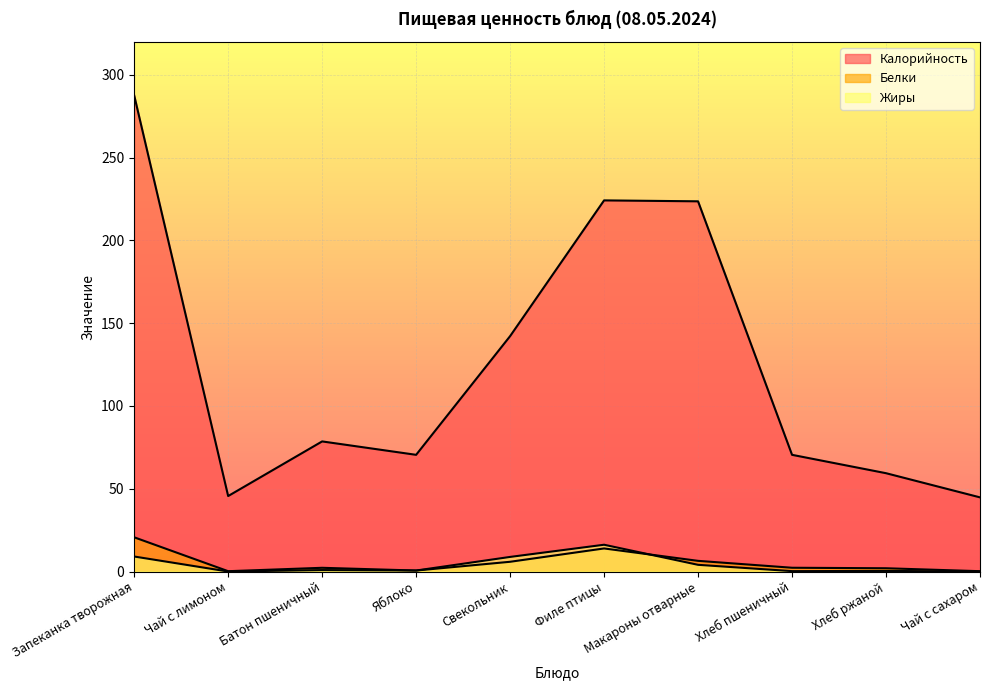

What is the label of the 9th point from the left?

Хлеб ржаной